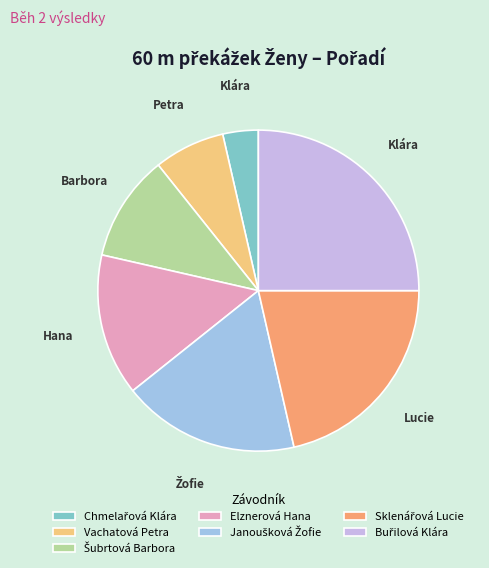

The Vachatová Petra slice represents 7% of the pie. True or false?

True